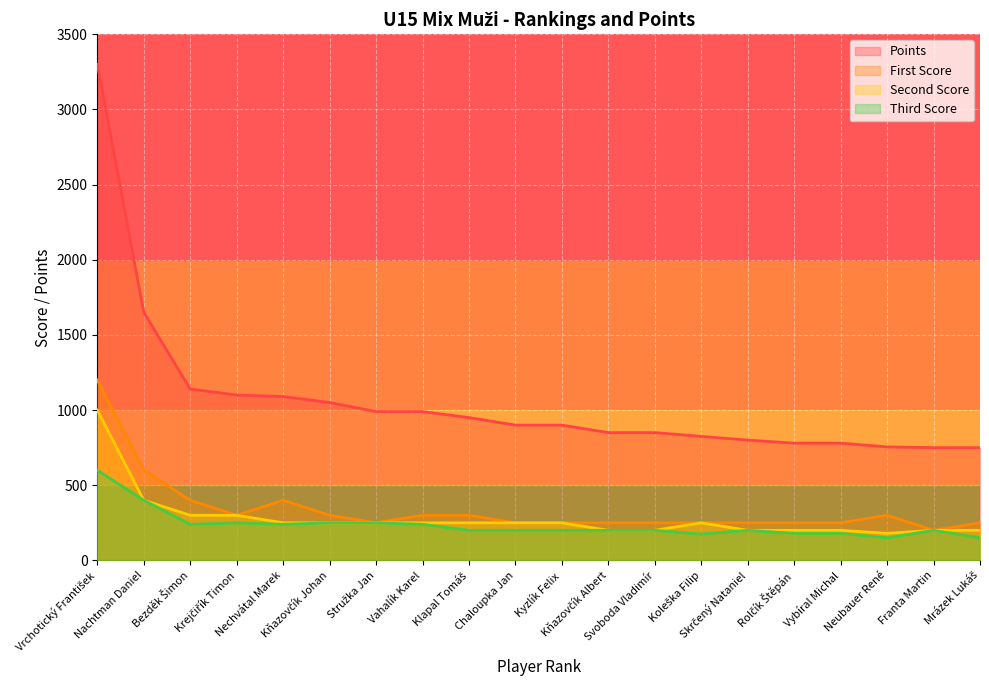

What is the maximum value shown in the chart?

3300